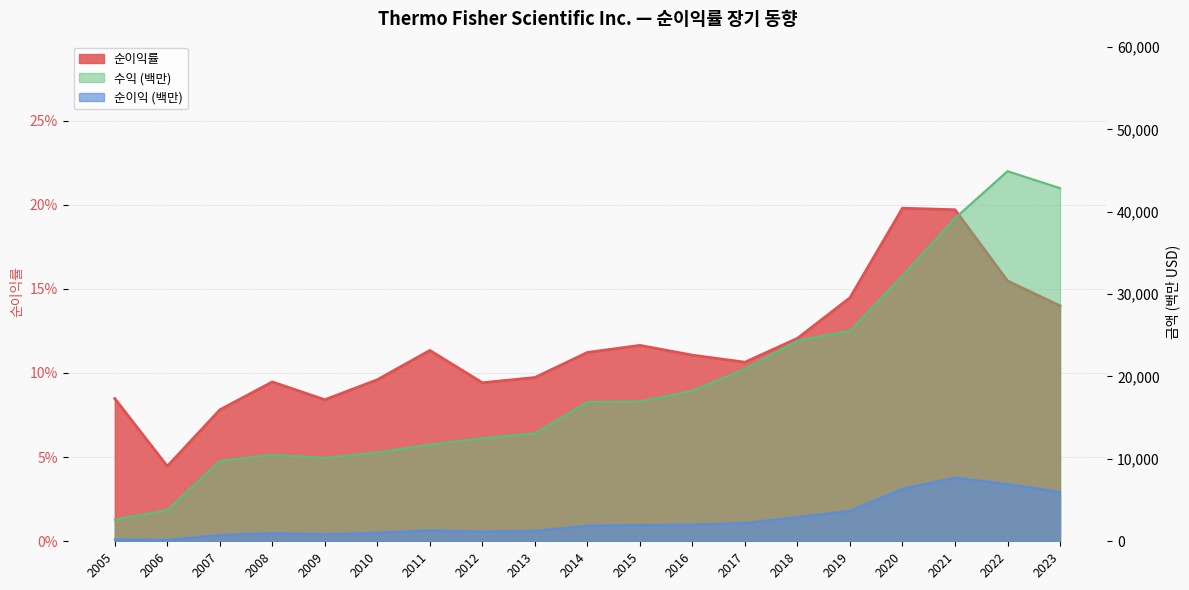

At which label is 수익 (백만) closest to 23774?

2018